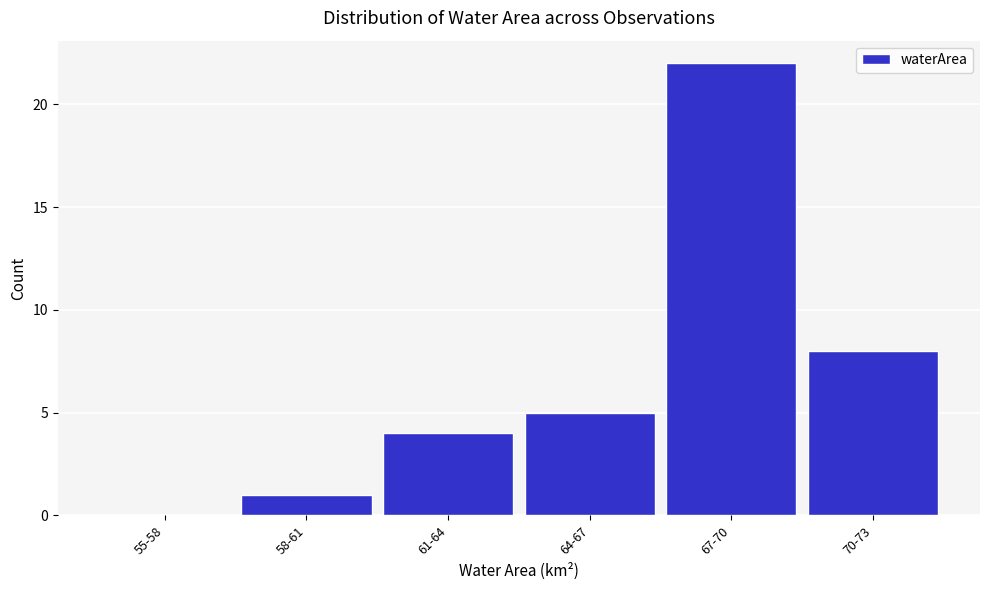

Reading left to right, extract all data points from this chart.

55-58=0	58-61=1	61-64=4	64-67=5	67-70=22	70-73=8